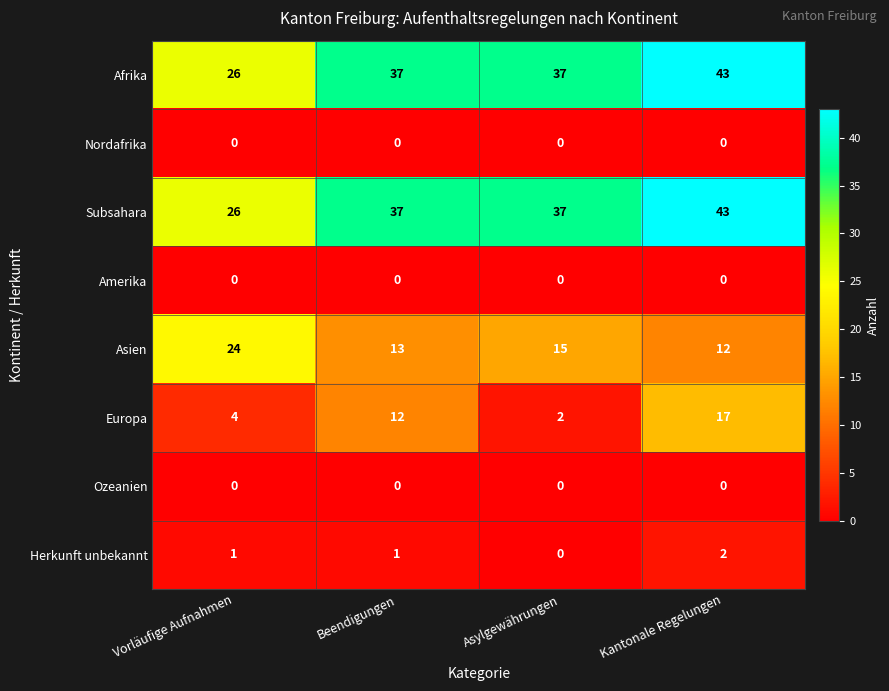

Is the value of Ozeanien at Asylgewährungen greater than the value of Afrika at Asylgewährungen?

No